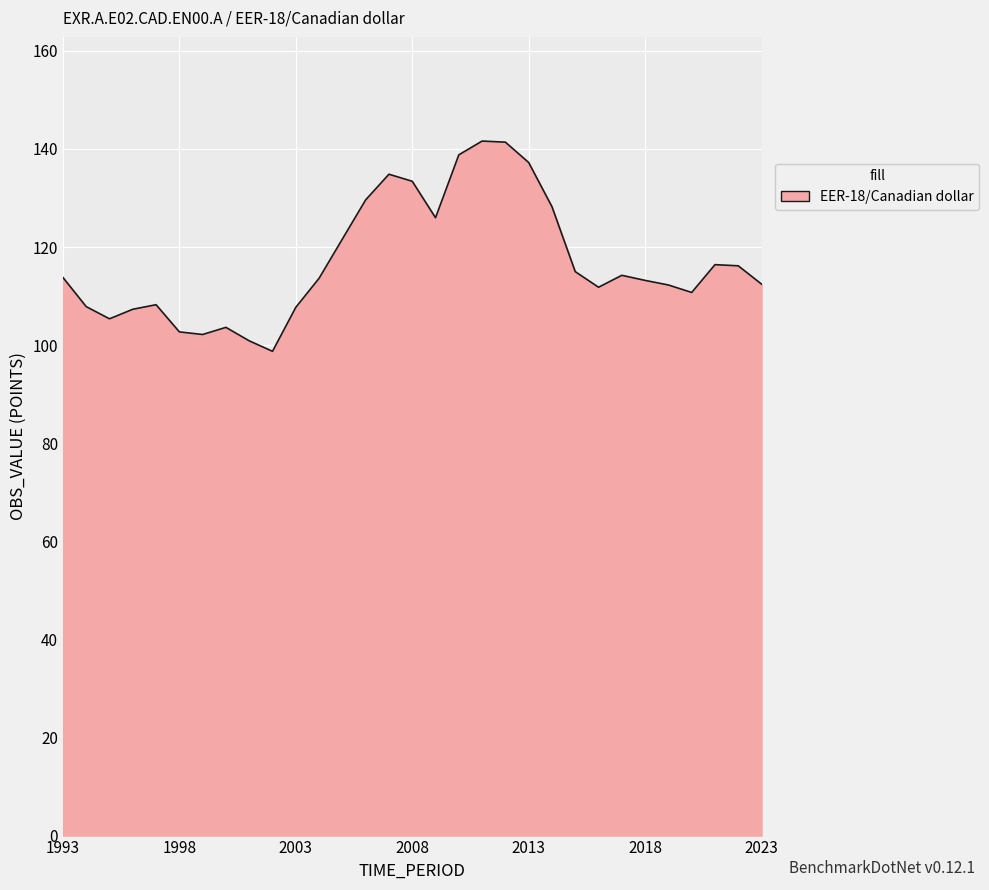

What is the greatest value displayed?

141.6